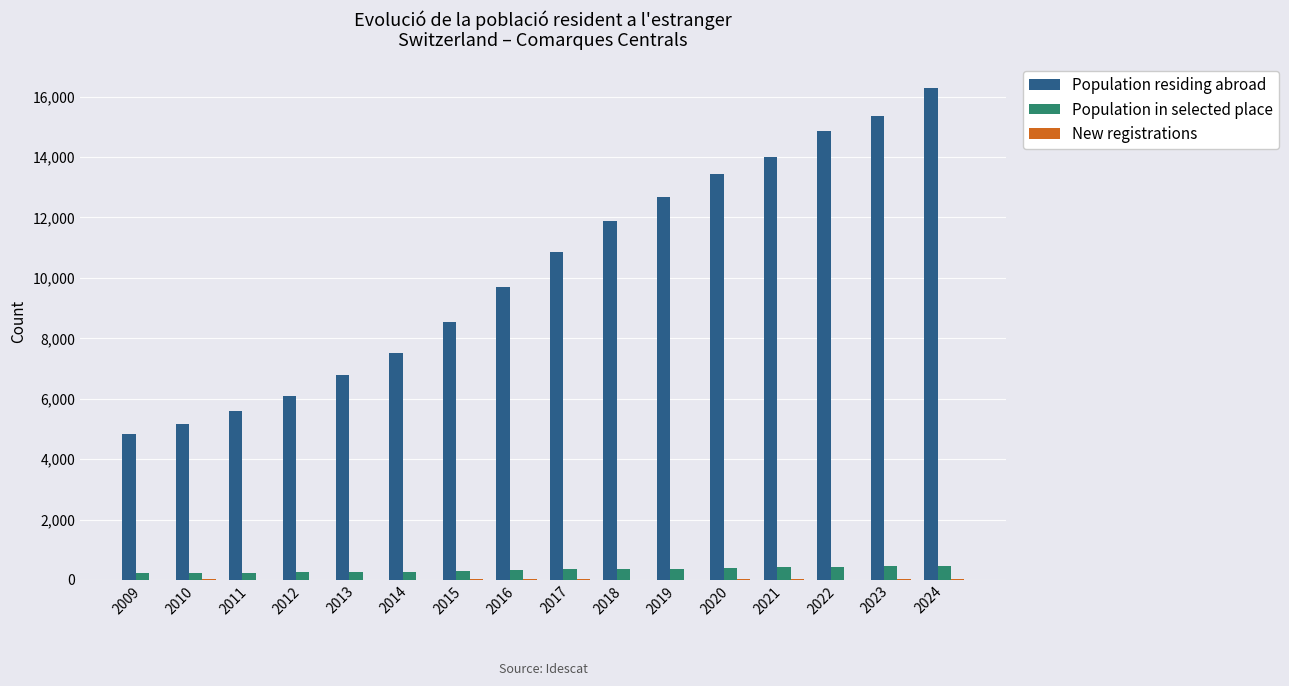

The value of Population residing abroad at 2017 is 10872. True or false?

True